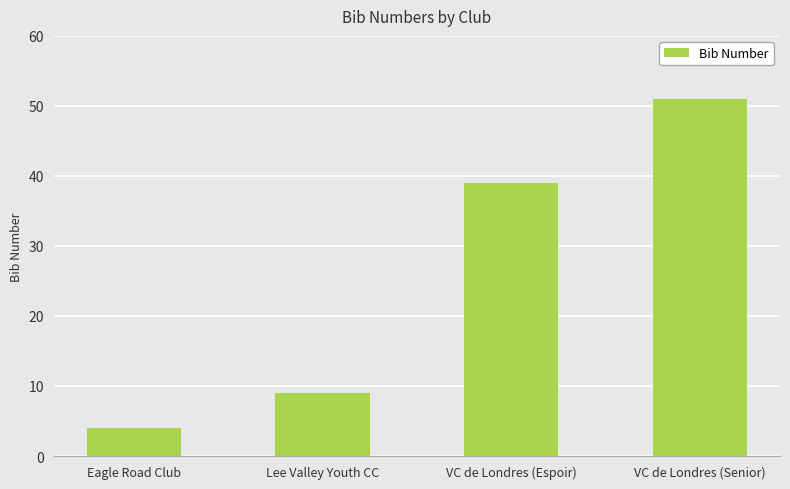

How many values are below 39?

2